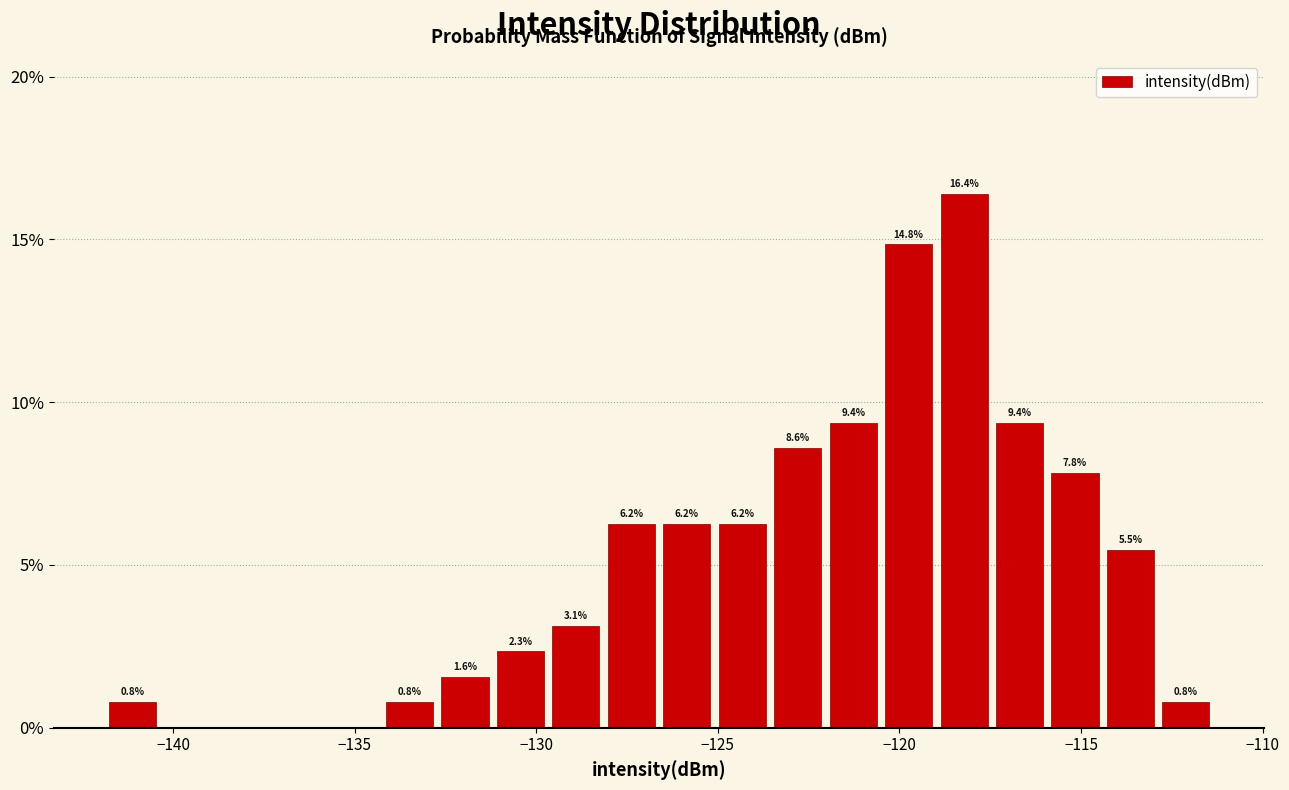

Around what value on the x-axis is the tallest bar? Give the approximate position of its centre, as read against the axis.

-118.0